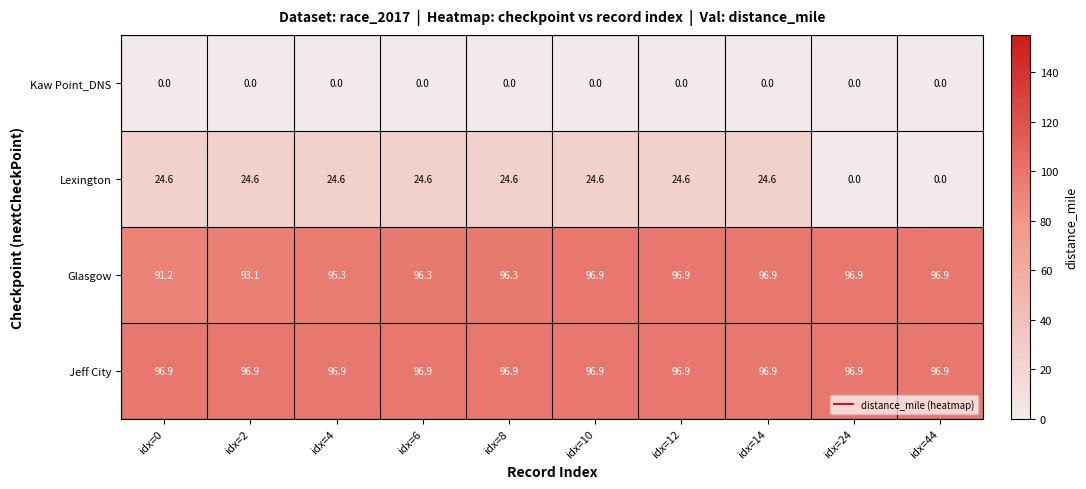

What is the difference between the maximum and minimum values in the Glasgow series?

5.7